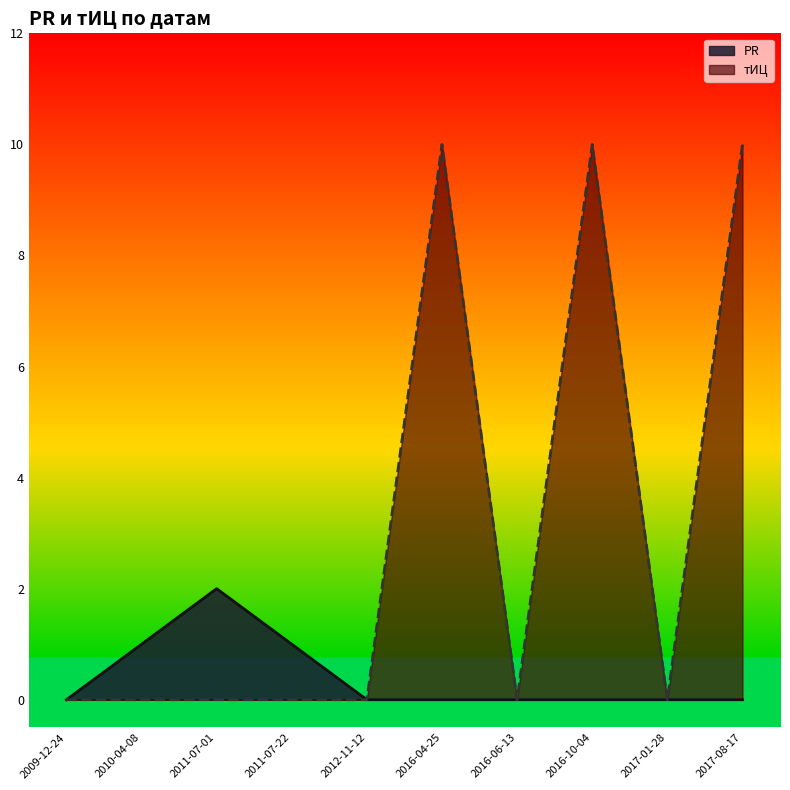

True or false: тИЦ has a value of -3 at 2011-07-22.

False